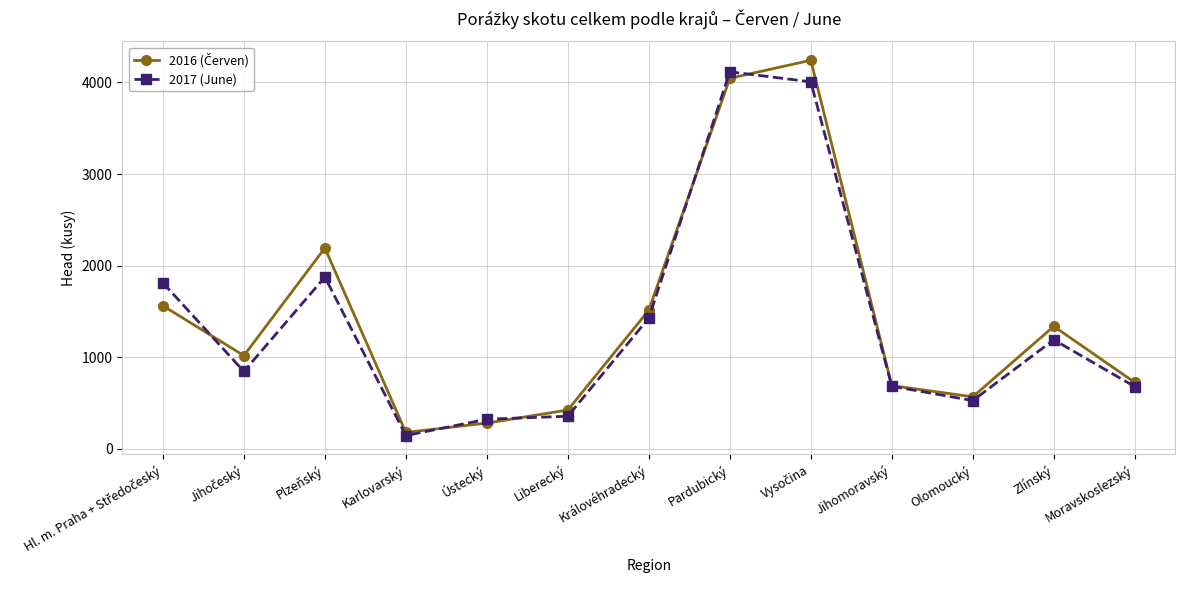

The 2017 (June) series shows 599 at Liberecký. True or false?

False